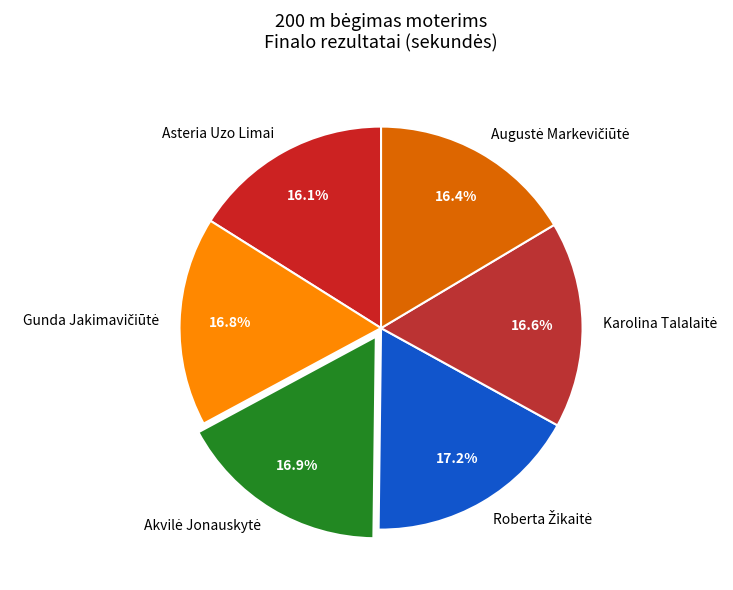

What percentage is NOT represented by Asteria Uzo Limai?

83.9%